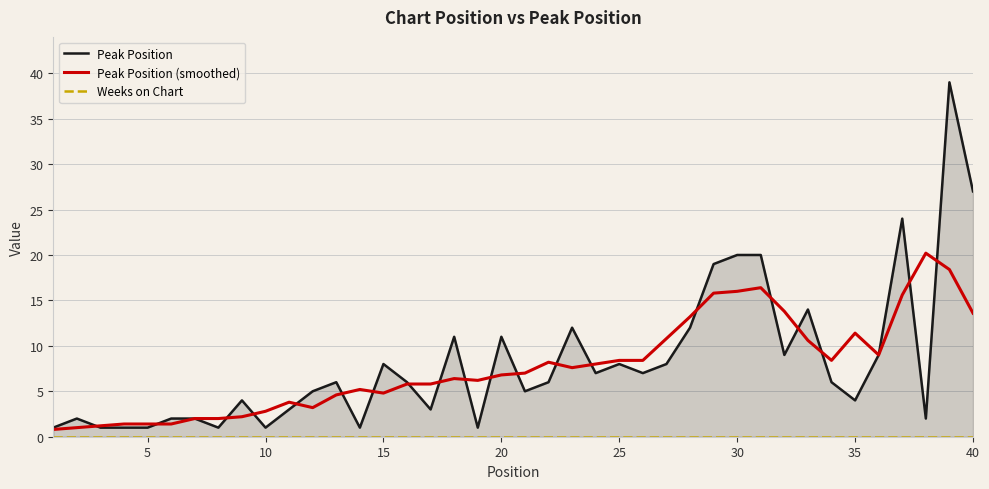

What is the maximum value for Peak Position (smoothed)?

20.2